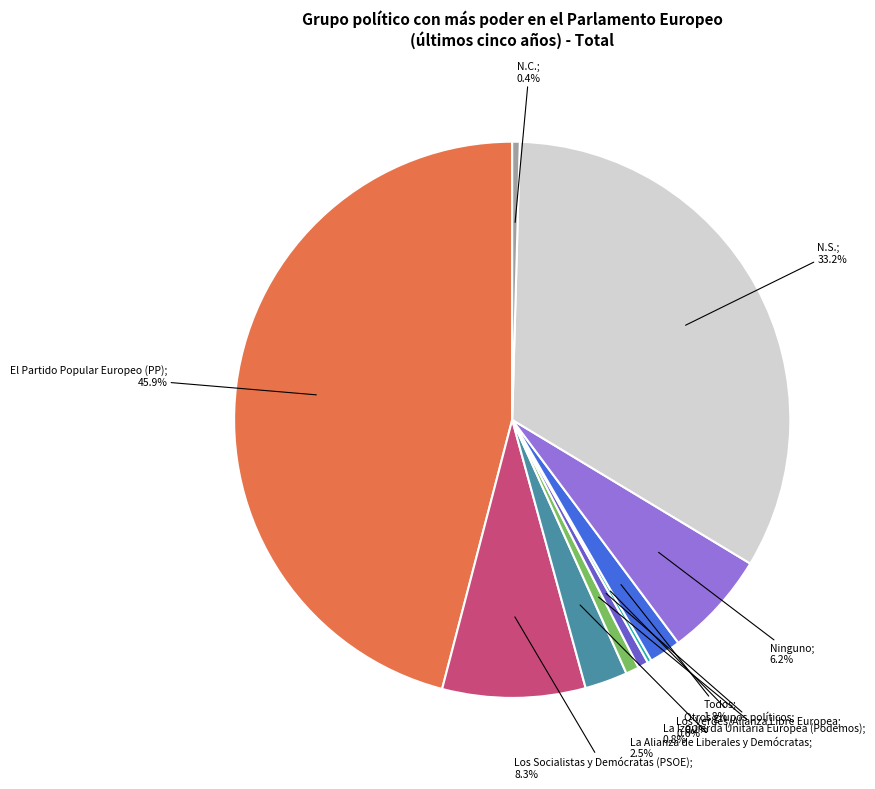

Is there a majority slice in this chart?

No